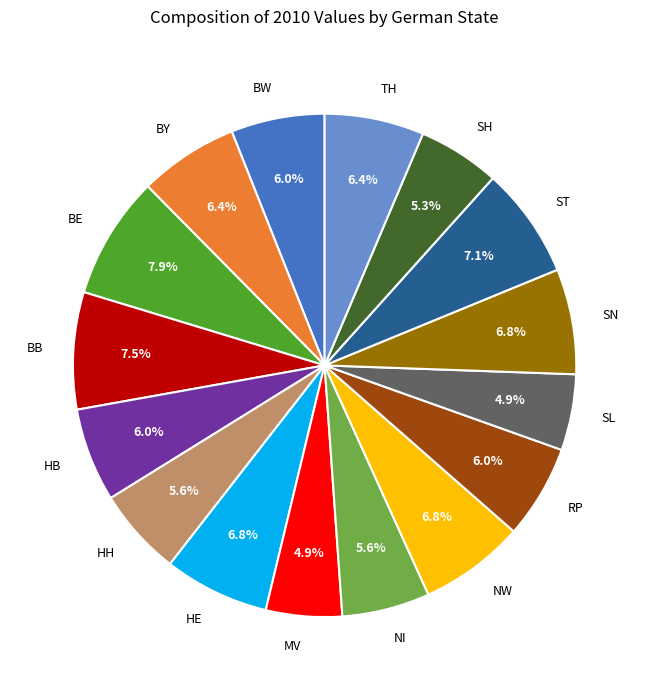

Is there any slice that represents more than half of the pie?

No